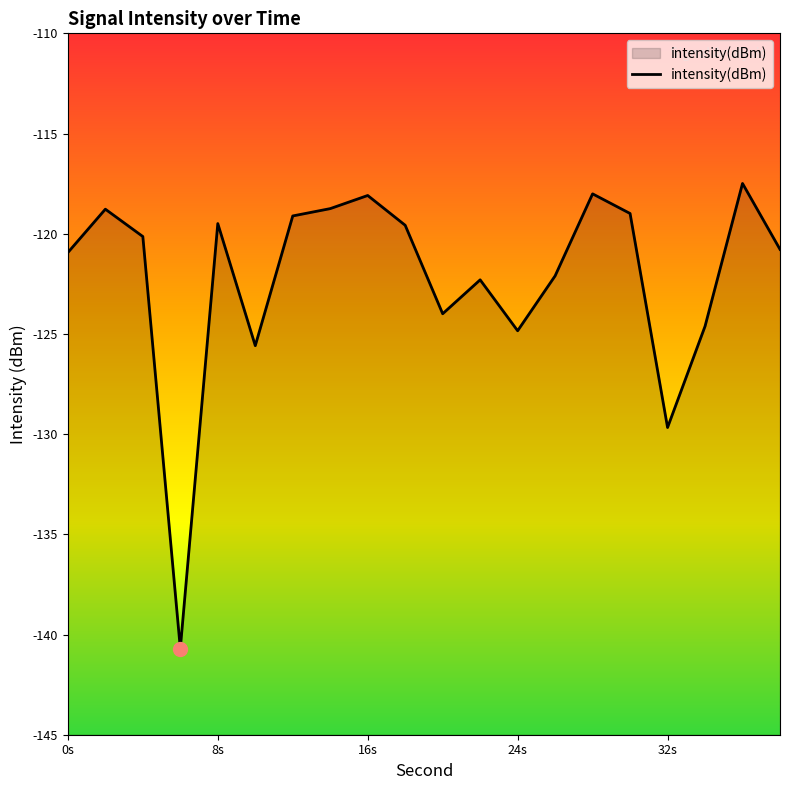

Reading left to right, what are all the values shown in this chart?

-120.9	-118.8	-120.1	-140.7	-119.5	-125.6	-119.1	-118.7	-118.1	-119.6	-124.0	-122.3	-124.8	-122.1	-118.0	-119.0	-129.7	-124.6	-117.5	-120.8